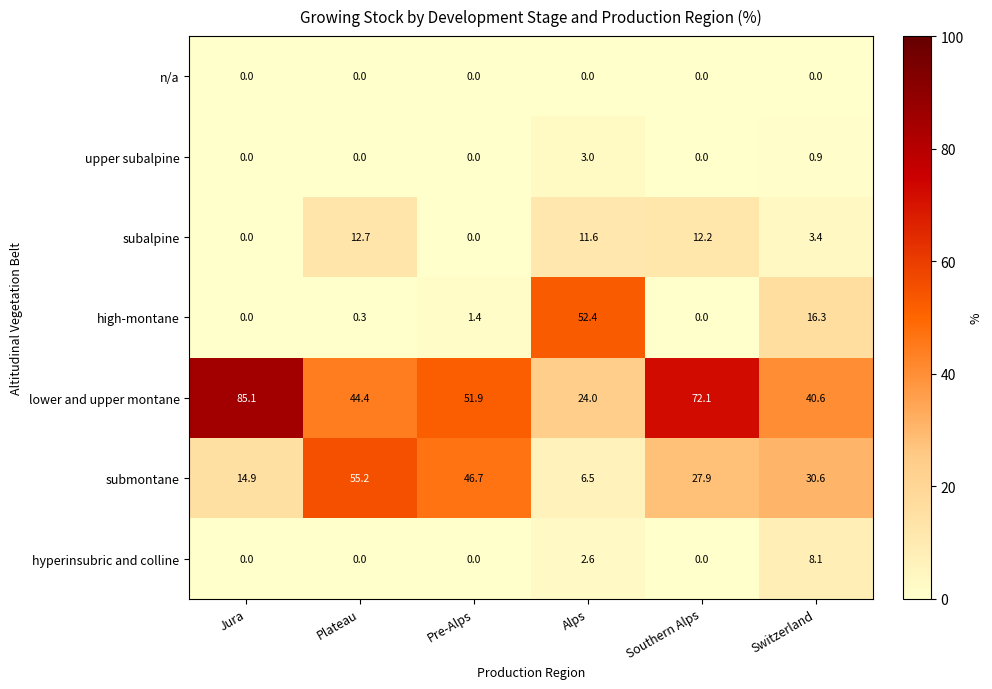

What is the total value across all series at Jura?

100.0